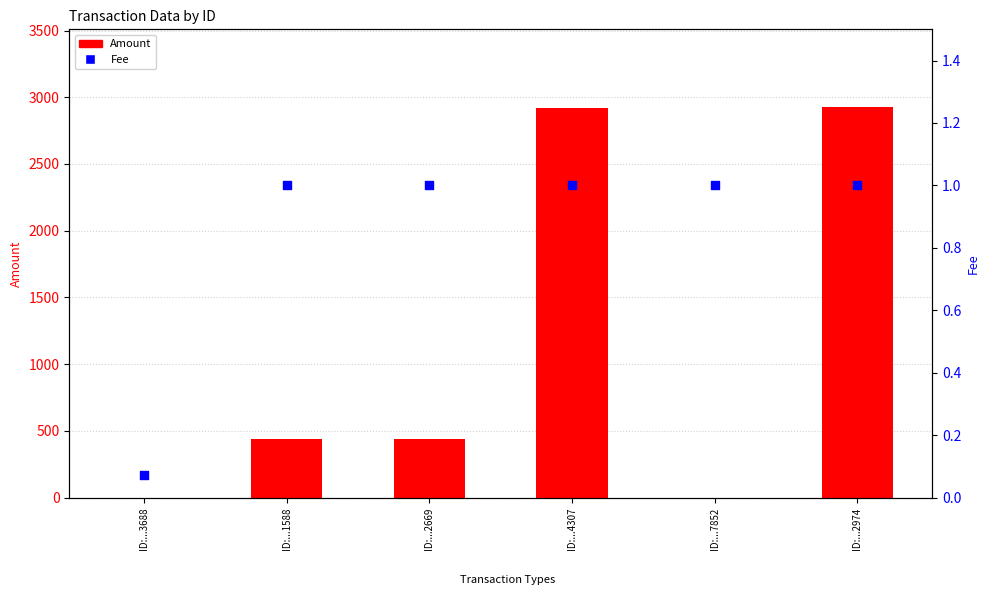

At how many categories does at least one series exceed 1376?

2